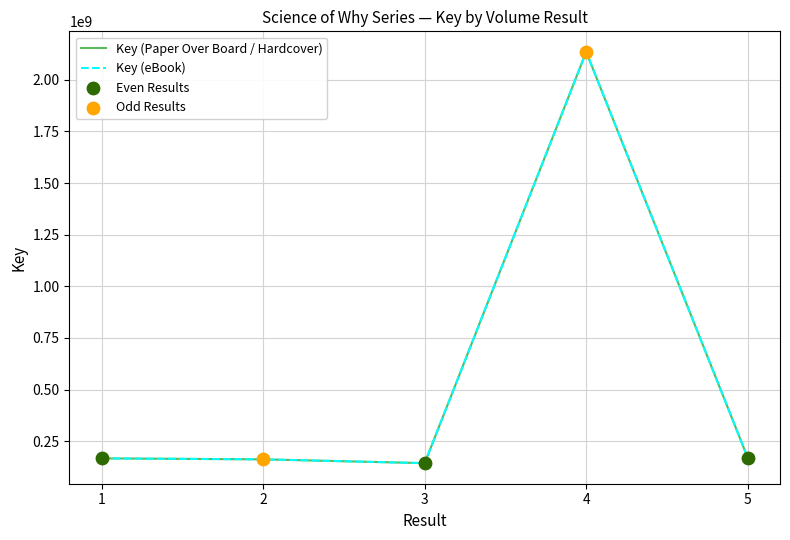

At how many categories does at least one series exceed 1494579705?

1